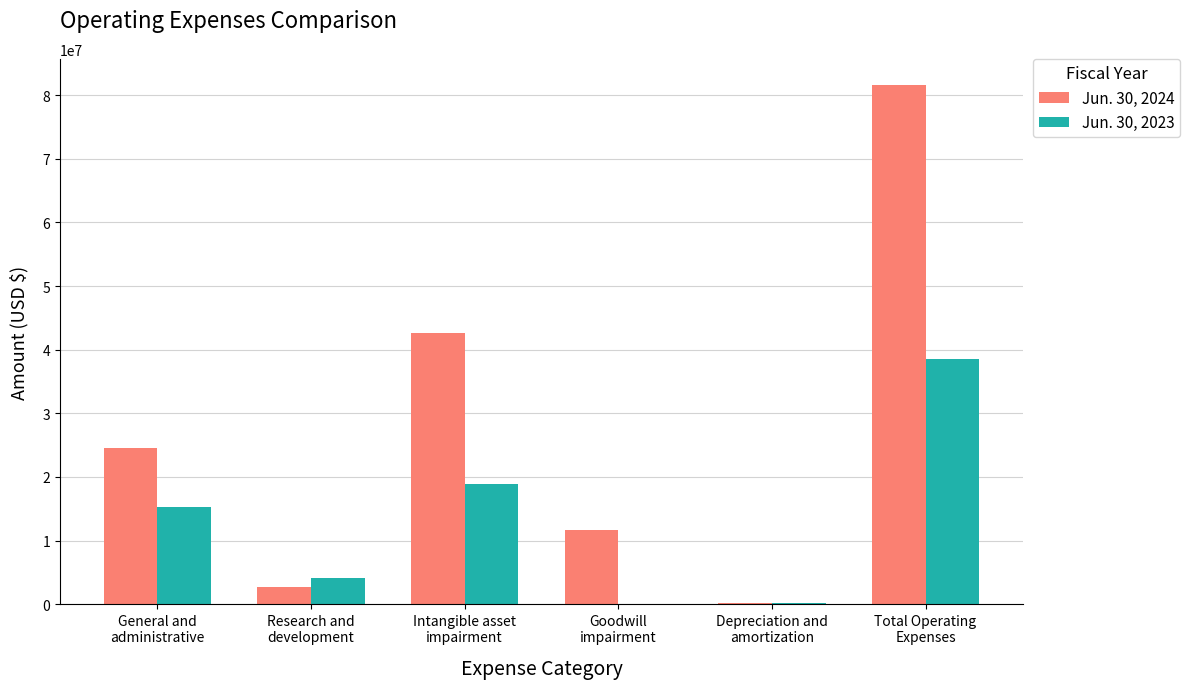

Which series has the largest total across all categories?

Jun. 30, 2024